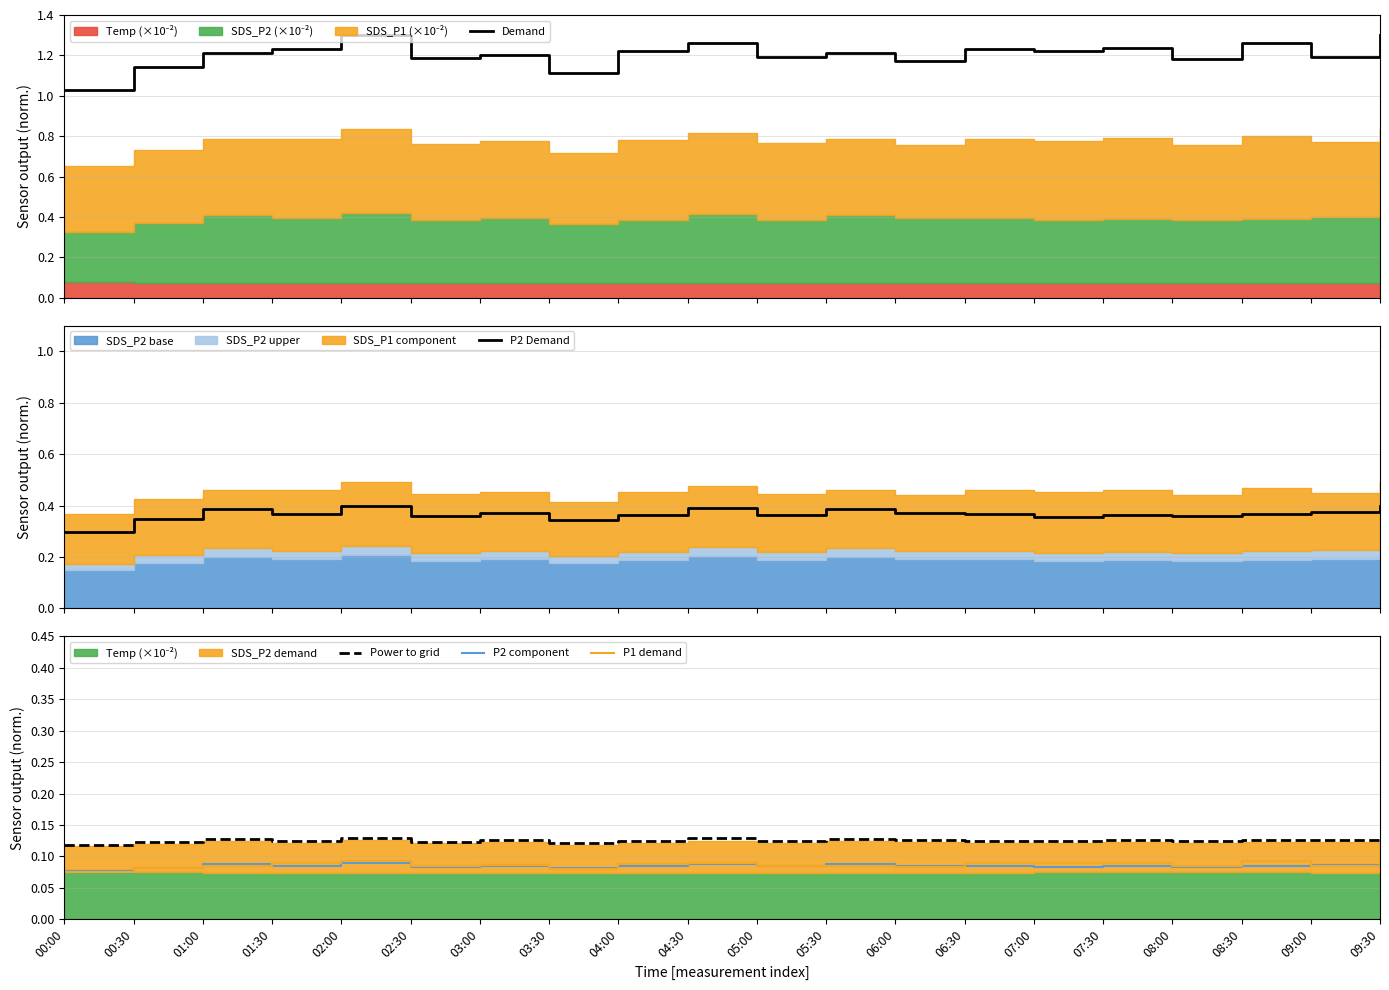

What is the approximate value of P1 demand at 08:30?

0.1